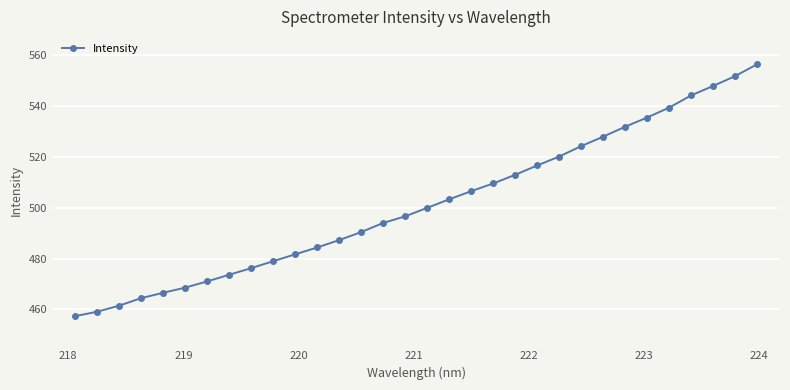

What is the difference between the maximum and minimum values?

99.0